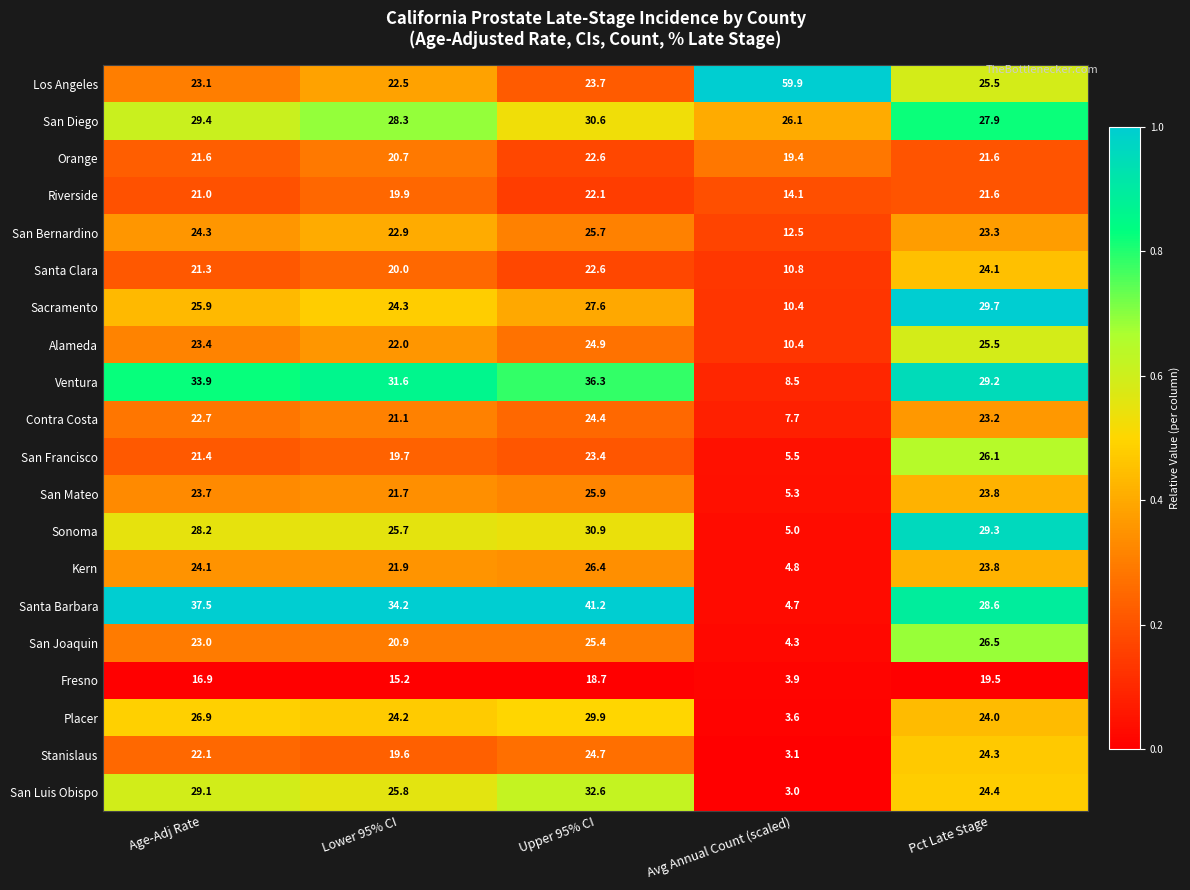

Rank the series by their maximum value, from highest to lowest.

Los Angeles, Santa Barbara, Ventura, San Luis Obispo, Sonoma, San Diego, Placer, Sacramento, San Joaquin, Kern, San Francisco, San Mateo, San Bernardino, Alameda, Stanislaus, Contra Costa, Santa Clara, Orange, Riverside, Fresno